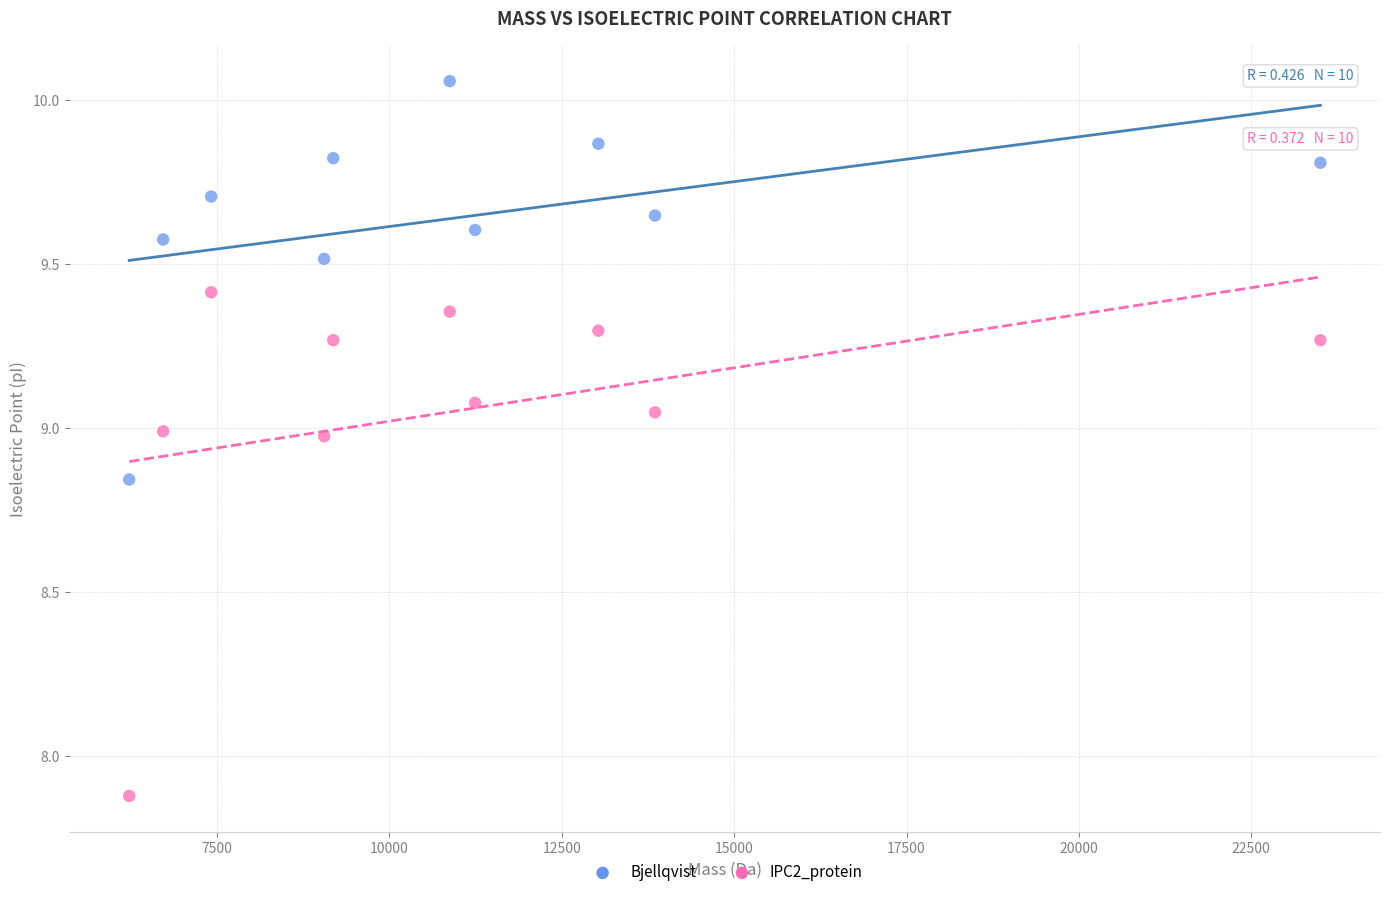

Which series contains the lowest Y value?

IPC2_protein